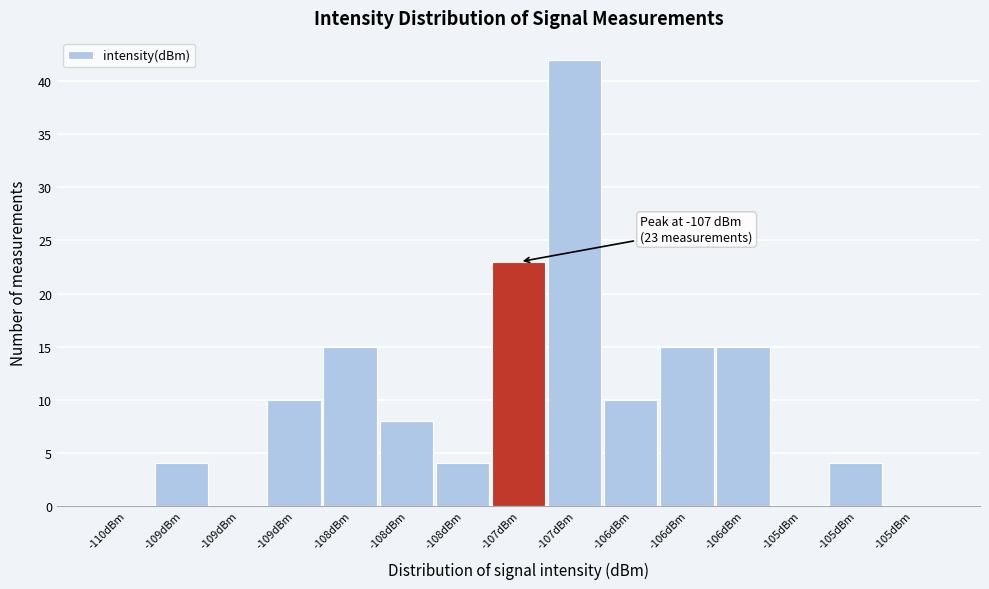

How many data points does each series have?

15